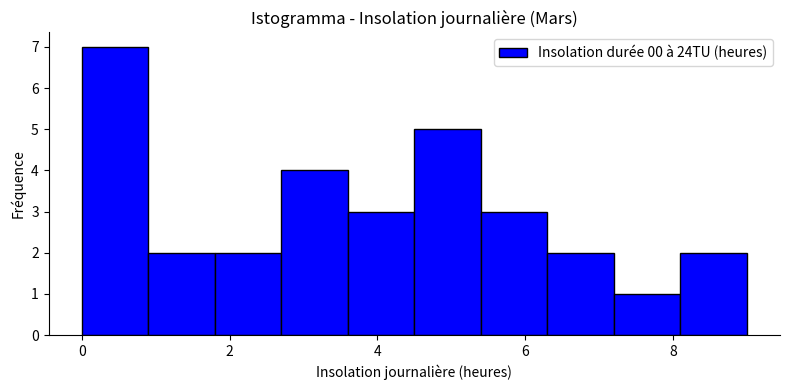

Which range on the x-axis has the tallest bar?

0.0 to 0.9